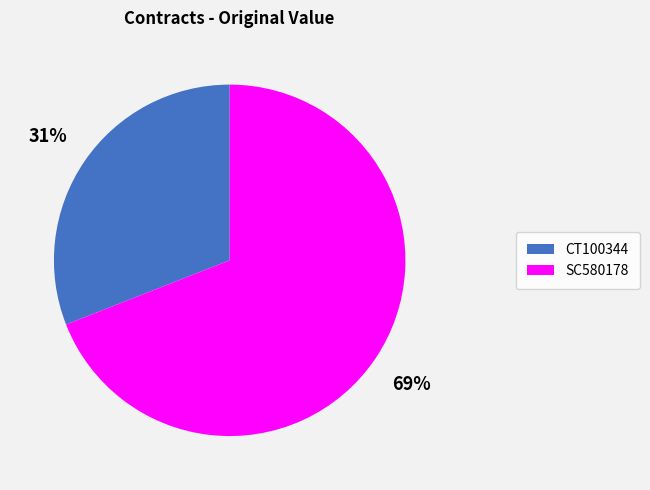

Is it true that SC580178 is 59% of the pie?

False